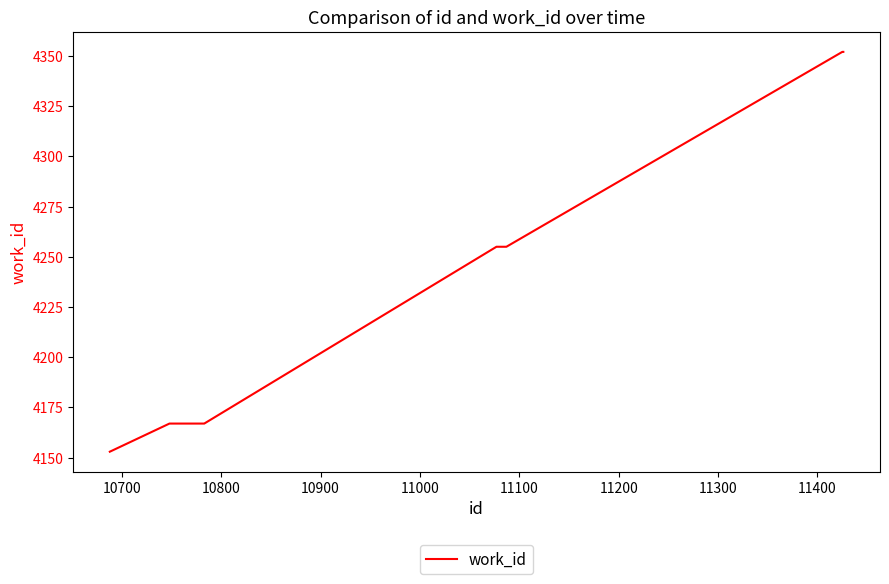

What is the average value?

4226